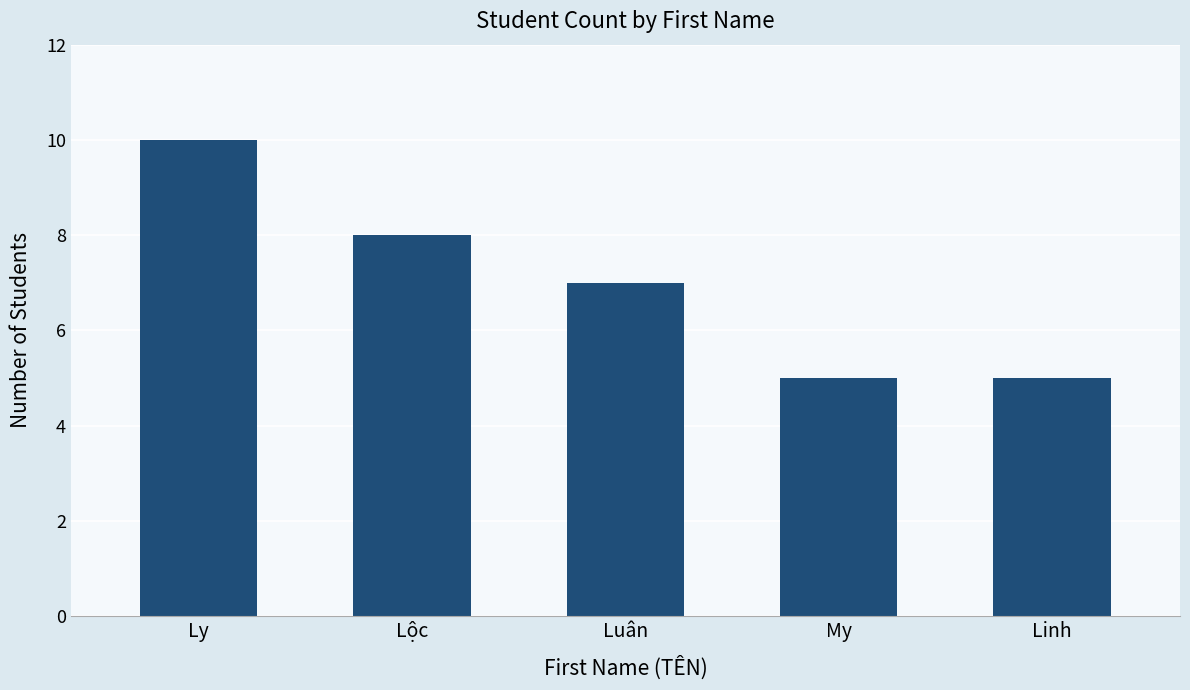

What is the minimum value shown in the chart?

5